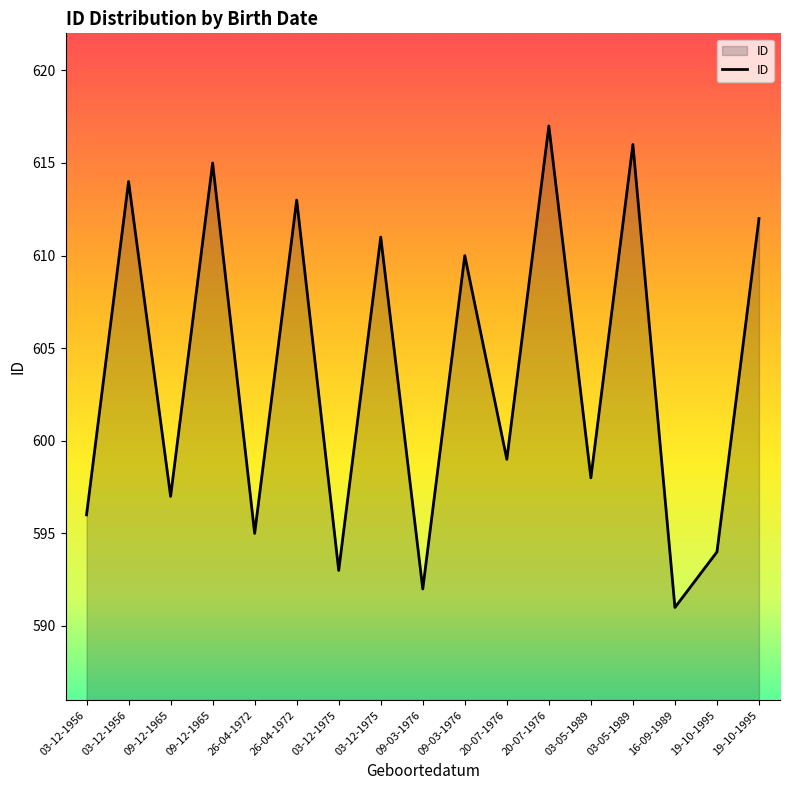

Does the chart display data point markers on the line(s)?

No